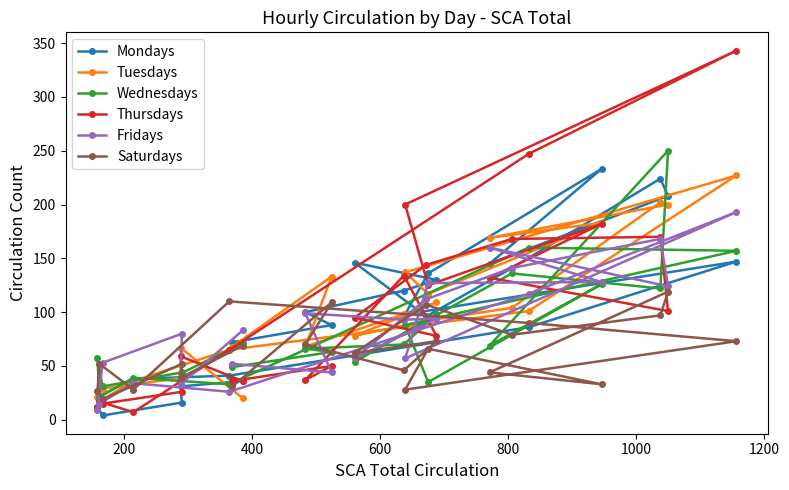

True or false: Saturdays has more than 0 points higher than both neighbors.

True